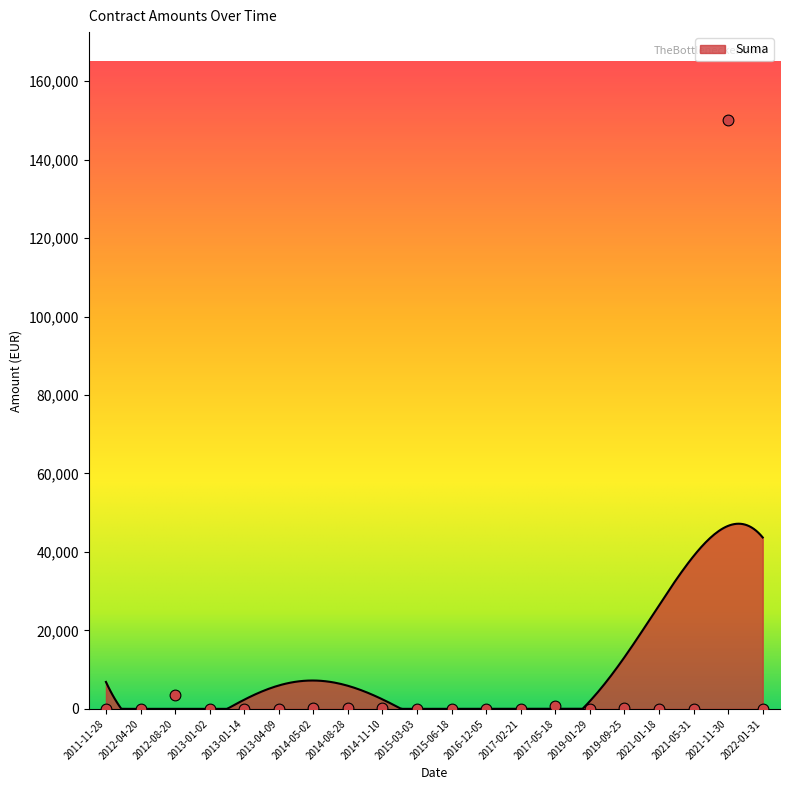

What is the maximum value for Suma?

47192.0